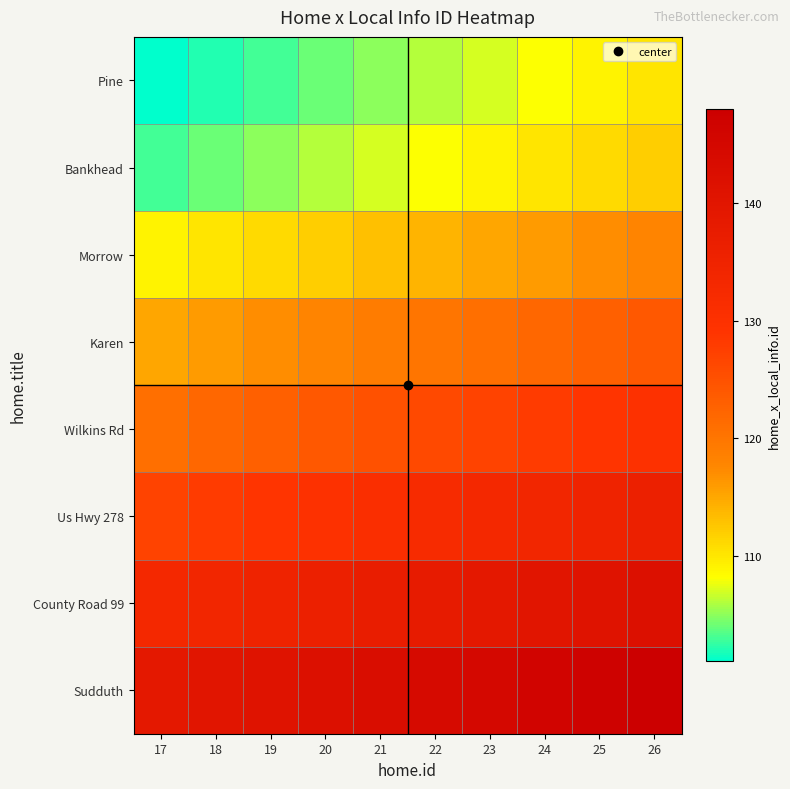

Reading left to right, list all the values displayed in this chart.

Pine: 17=101	18=102	19=103	20=104	21=105	22=106	23=107	24=108	25=109	26=110
Bankhead: 17=103	18=104	19=105	20=106	21=107	22=108	23=109	24=110	25=111	26=112
Morrow: 17=109	18=110	19=111	20=112	21=113	22=114	23=115	24=116	25=117	26=118
Karen: 17=115	18=116	19=117	20=118	21=119	22=120	23=121	24=122	25=123	26=124
Wilkins Rd: 17=121	18=122	19=123	20=124	21=125	22=126	23=127	24=128	25=129	26=130
Us Hwy 278: 17=127	18=128	19=129	20=130	21=131	22=132	23=133	24=134	25=135	26=136
County Road 99: 17=133	18=134	19=135	20=136	21=137	22=138	23=139	24=140	25=141	26=142
Sudduth: 17=139	18=140	19=141	20=142	21=143	22=144	23=145	24=146	25=147	26=148